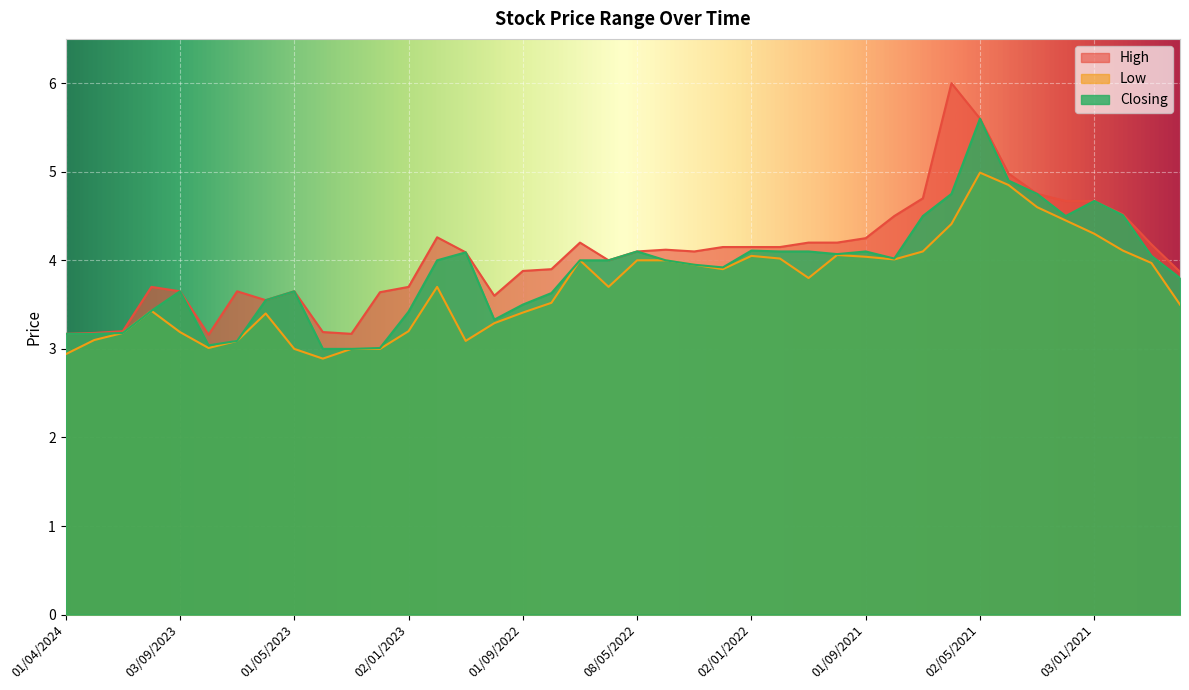

Is it true that High equals 6.0 at 01/06/2021?

True